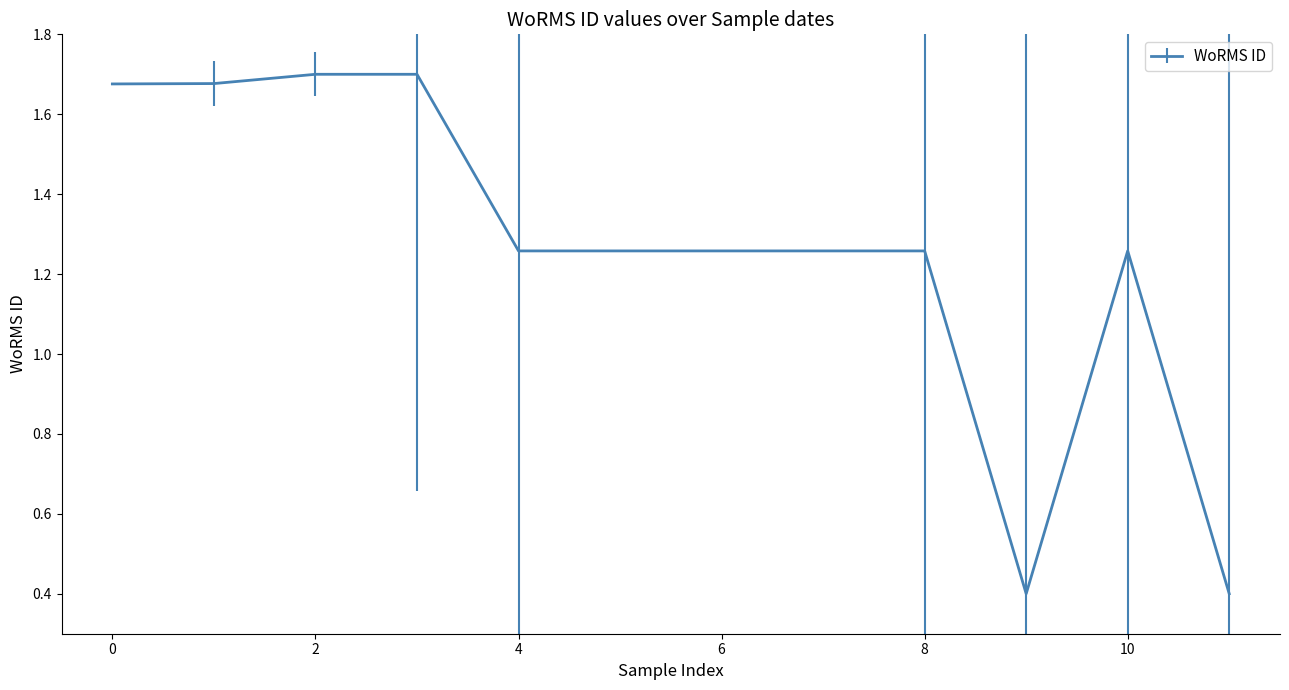

How many lines are shown in the chart?

1